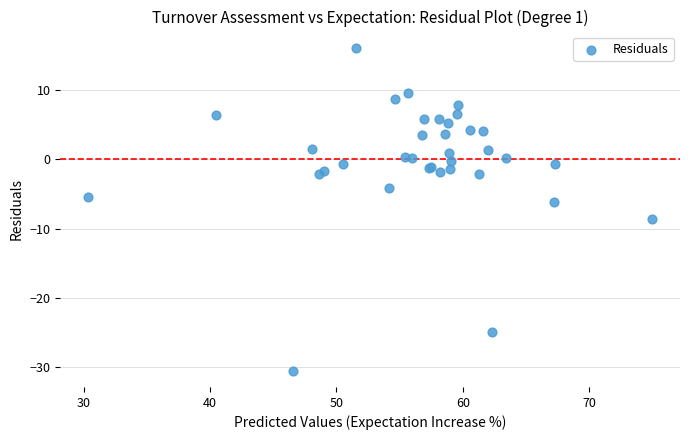

What Y value in the scatter plot is closest to -7?

-6.2